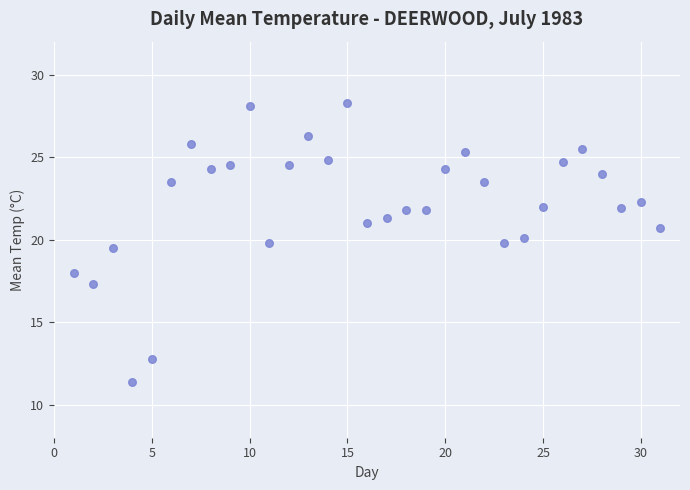

What Y value in the scatter plot is closest to 19?

19.5